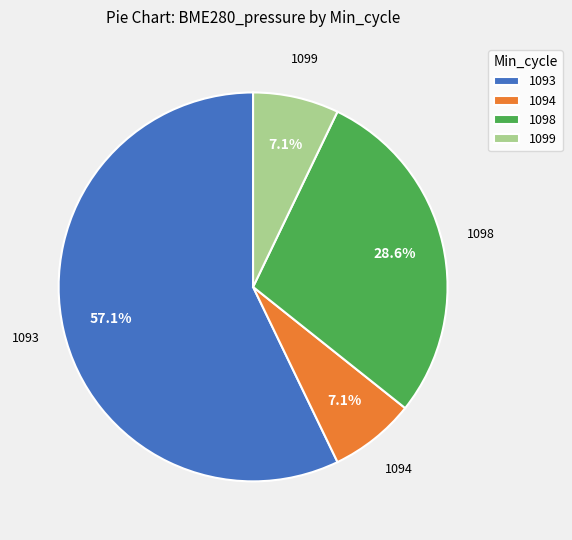

Does any single category account for the majority?

Yes